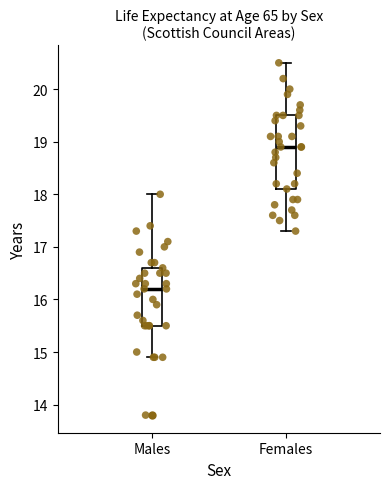

Where is the lower edge of the box for Females on the y-axis? The values are not printed on the chart, so give them approximately, as read against the axis.

18.1